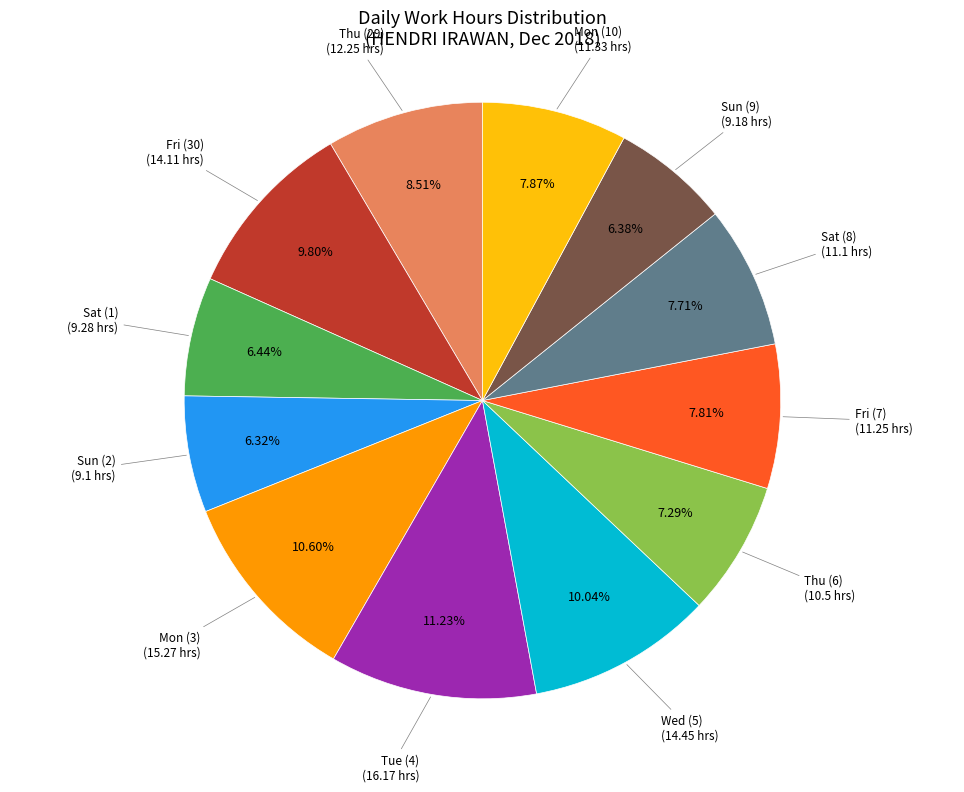

Does any single category account for the majority?

No